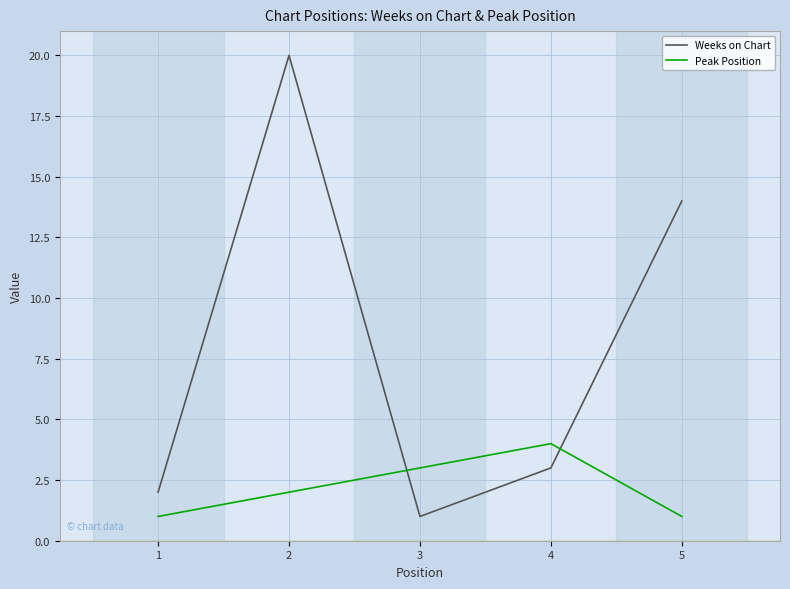

Which series has the largest range (max minus min)?

Weeks on Chart